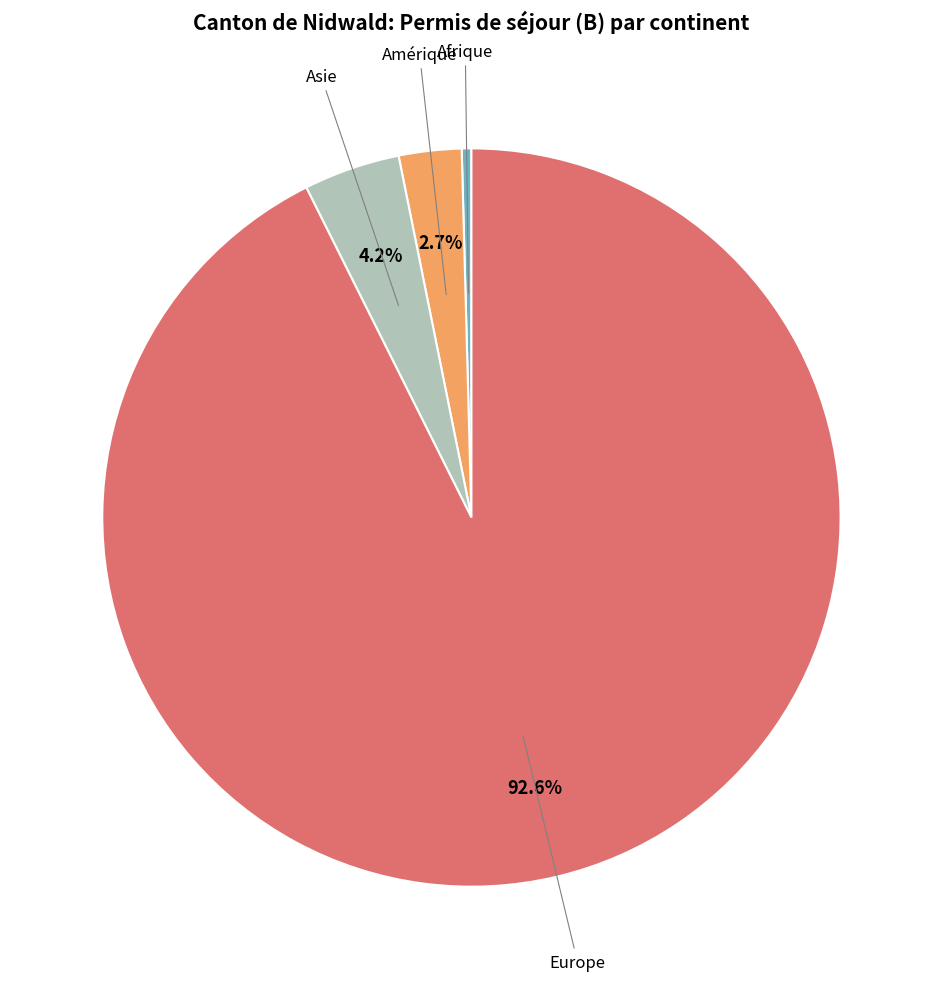

Is there a majority slice in this chart?

Yes